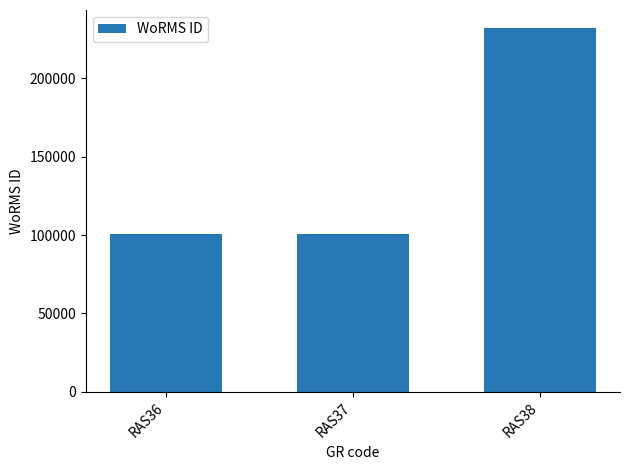

What is the greatest value displayed?

231858